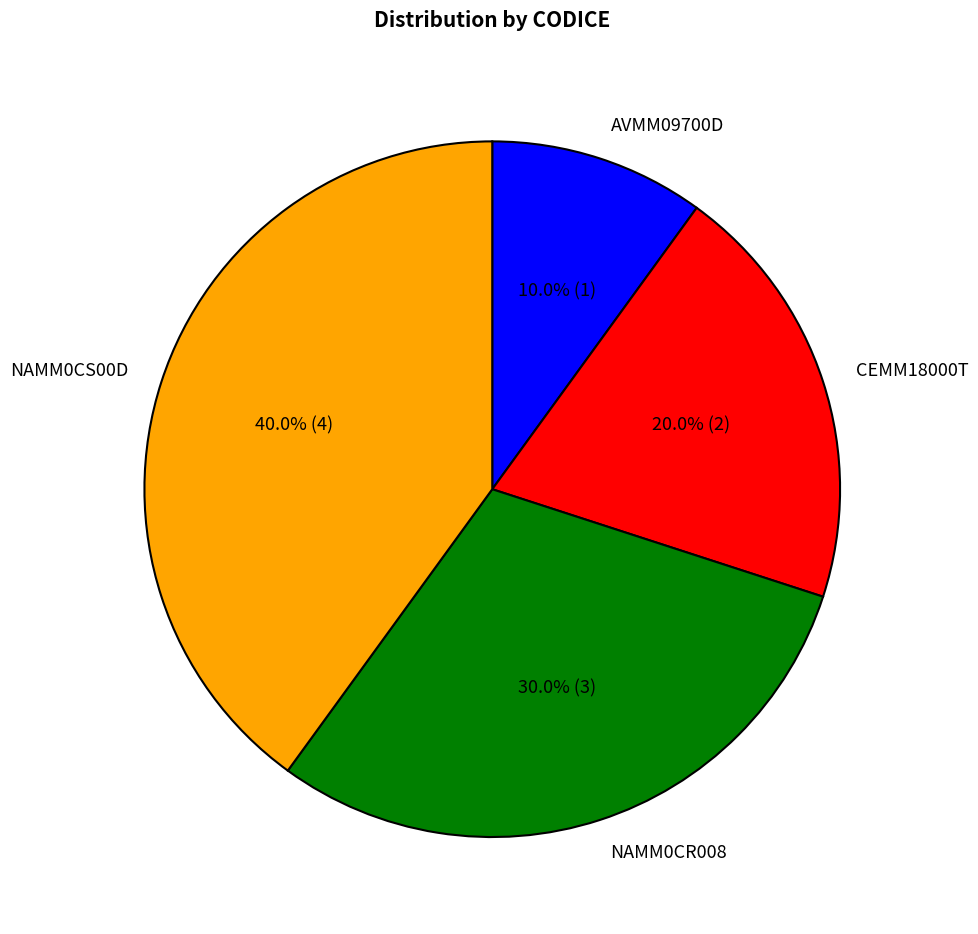

Count the number of slices in the pie.

4